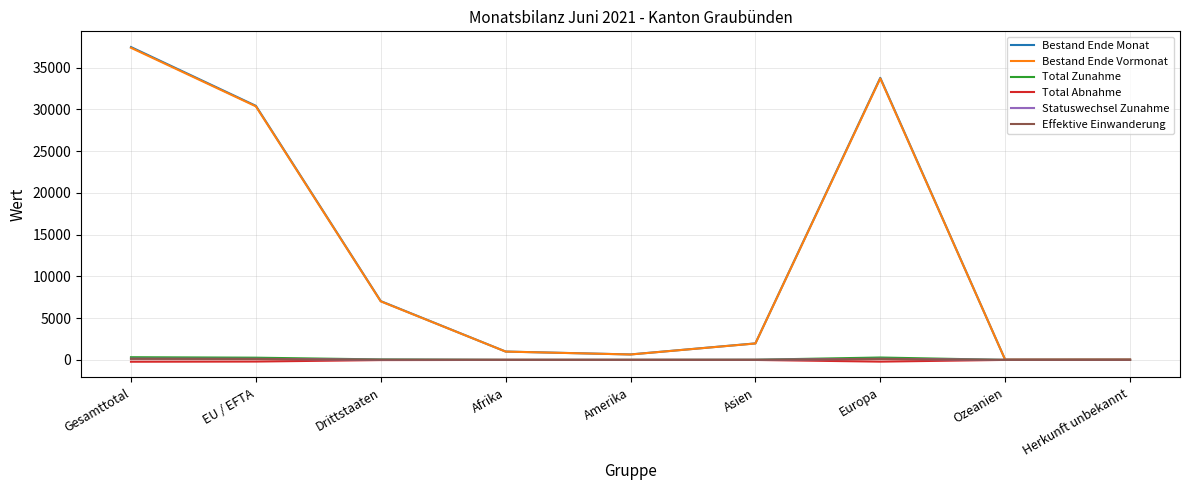

Is the value of Statuswechsel Zunahme at Amerika greater than the value of Bestand Ende Vormonat at Asien?

No